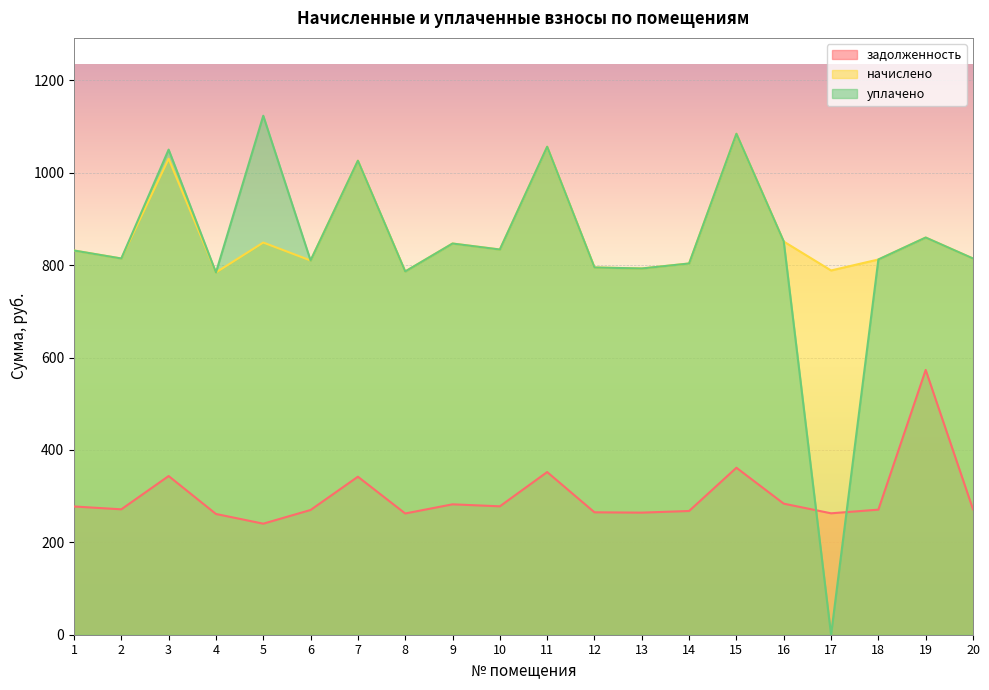

How many interior local valleys does the задолженность series have?

6